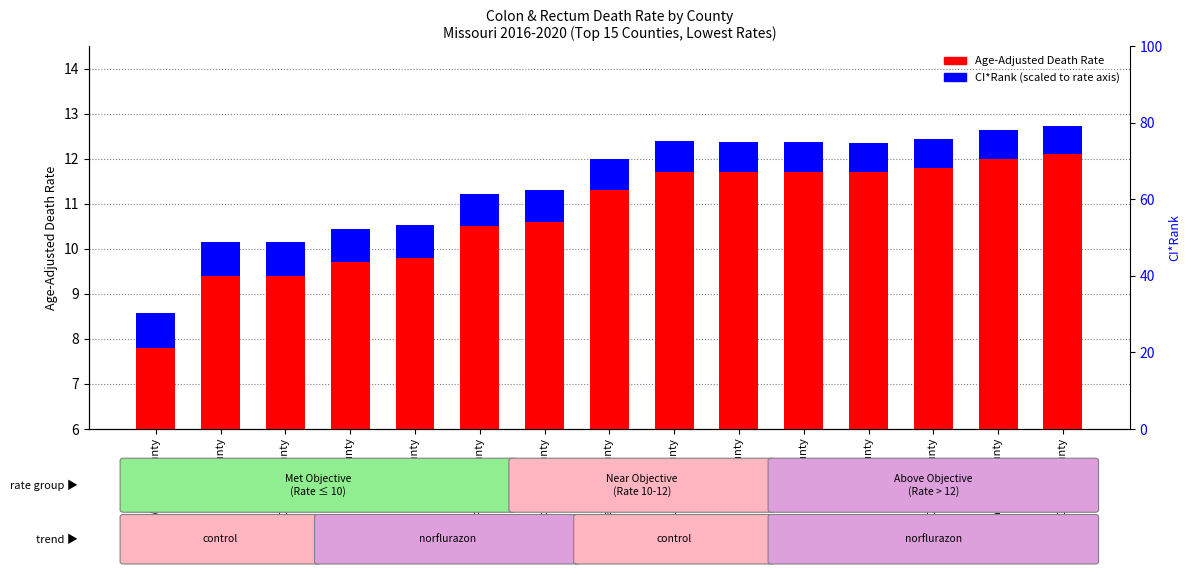

At which category is the sum across all series the highest?

Greene County